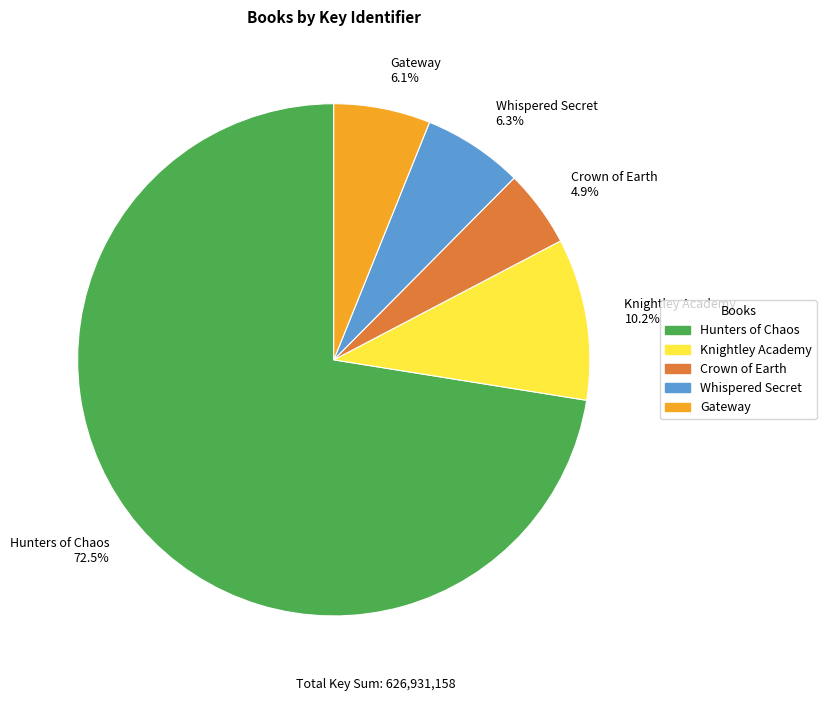

To the nearest percent, what is the difference between the largest and smallest slice percentages?

68%